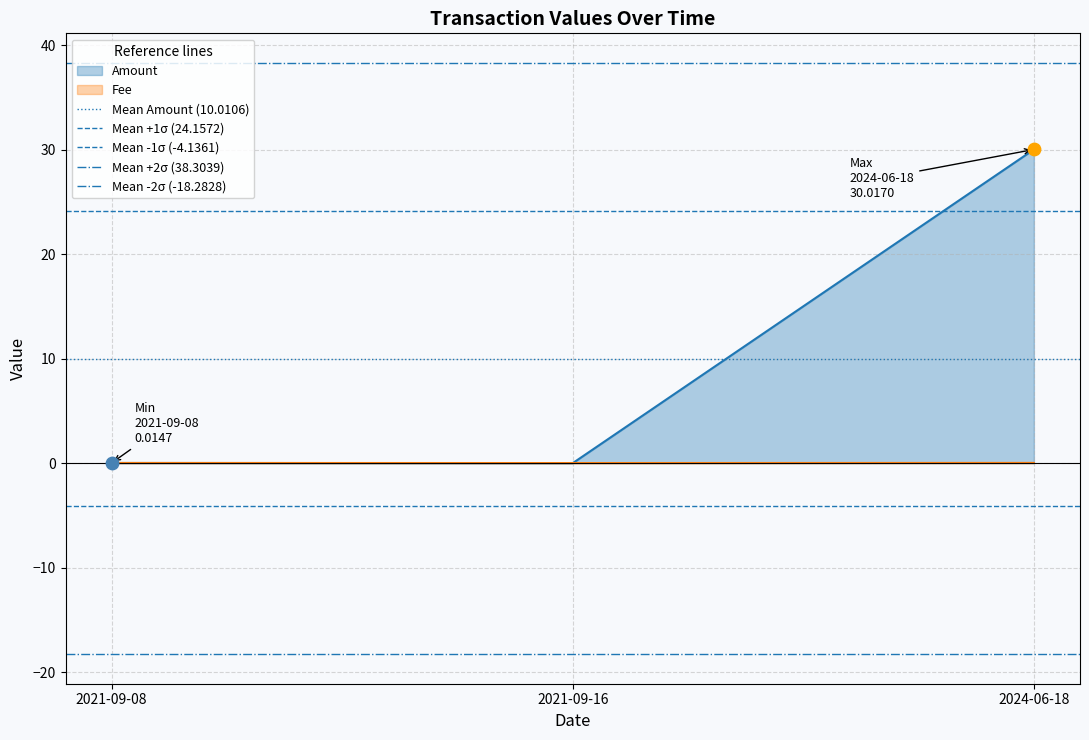

Is it true that Fee equals 0.0 at 2024-06-18?

True